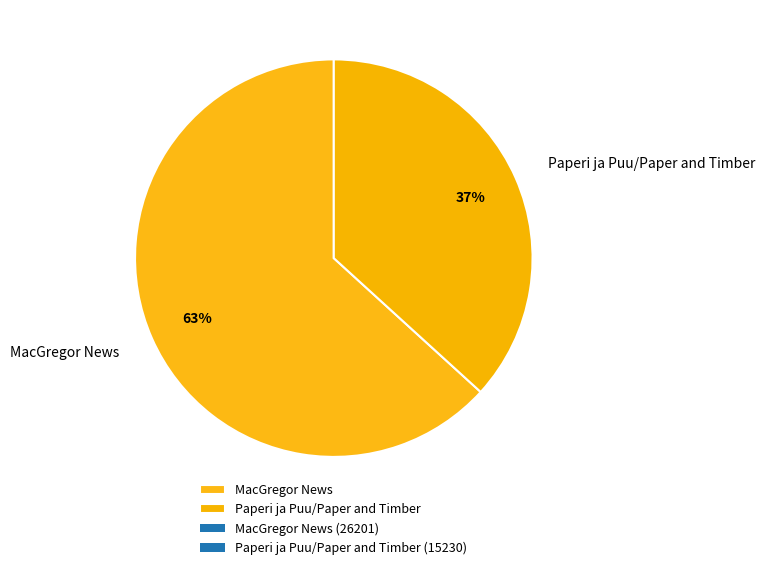

Is there a majority slice in this chart?

Yes